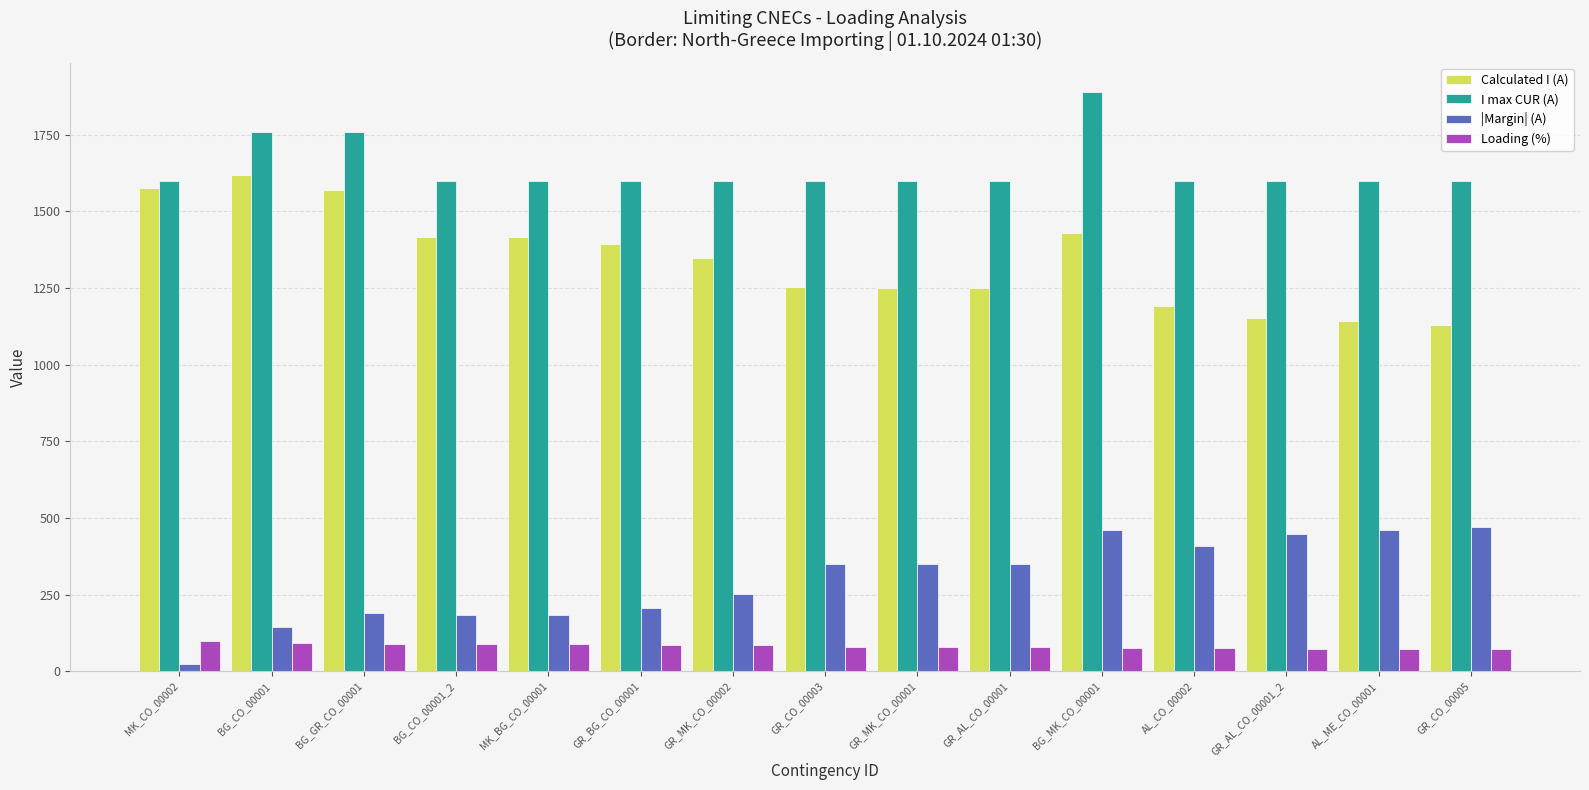

What are all the series names shown in the legend?

Calculated I (A), I max CUR (A), |Margin| (A), Loading (%)